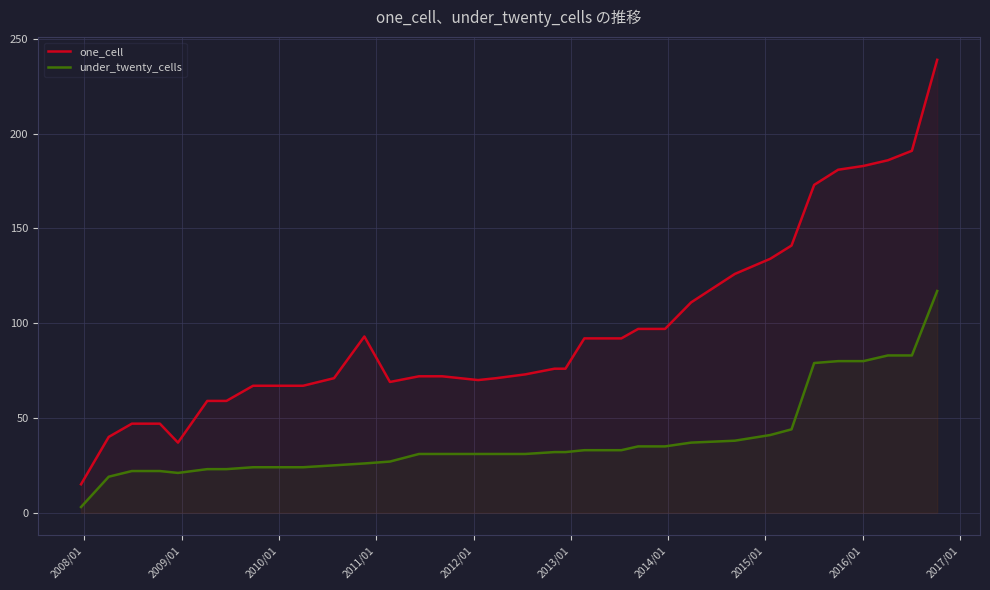

Which series has the largest total across all categories?

one_cell